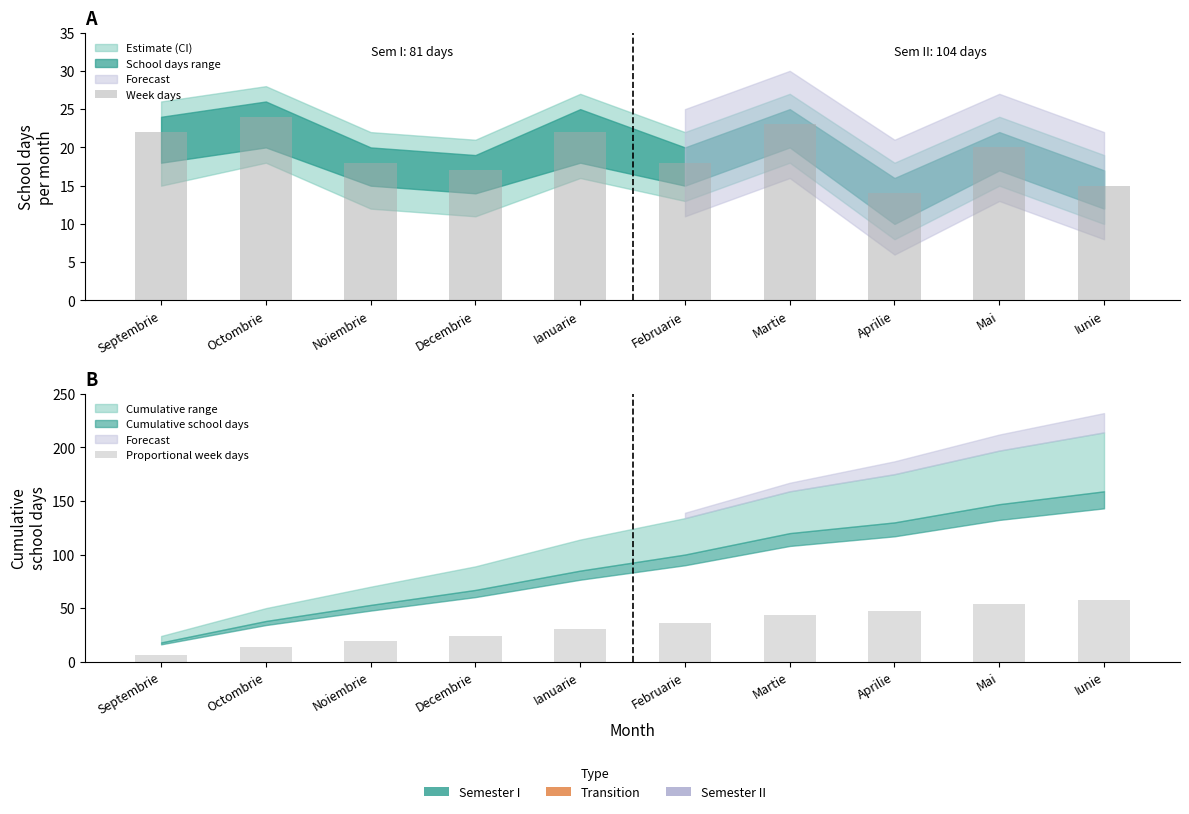

Which series has the largest total across all categories?

Proportional week days